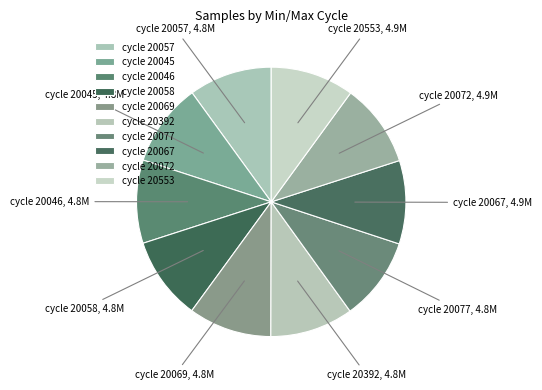

True or false: cycle 20069 accounts for 2% of the total.

False